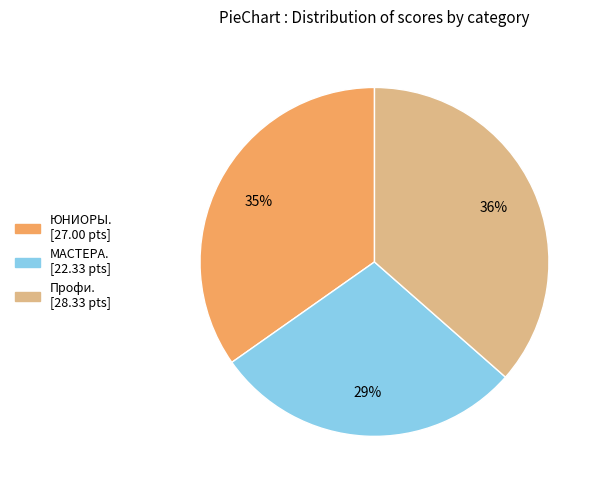

To the nearest percent, what is the average slice percentage?

33%